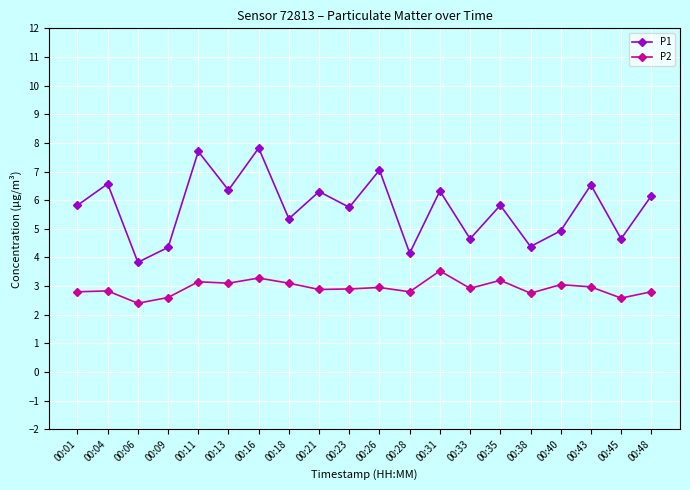

True or false: P1 and P2 intersect in this chart.

False